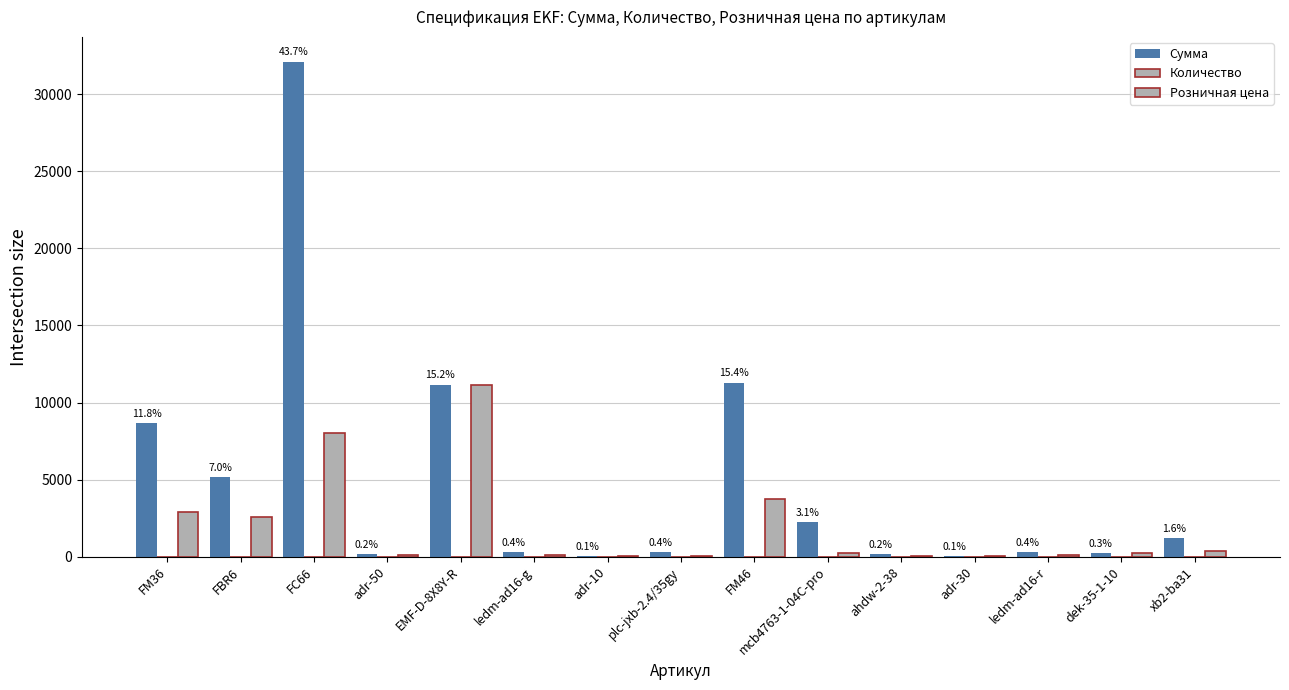

Reading left to right, what are all the values shown in this chart?

Сумма: FM36=8664	FBR6=5160	FC66=32100	adr-50=168	EMF-D-8X8Y-R=11168	ledm-ad16-g=321	adr-10=57	plc-jxb-2.4/35gy=290	FM46=11292	mcb4763-1-04C-pro=2241	ahdw-2-38=165	adr-30=47	ledm-ad16-r=324	dek-35-1-10=223	xb2-ba31=1185
Количество: FM36=3	FBR6=2	FC66=4	adr-50=2	EMF-D-8X8Y-R=1	ledm-ad16-g=3	adr-10=3	plc-jxb-2.4/35gy=10	FM46=3	mcb4763-1-04C-pro=9	ahdw-2-38=3	adr-30=1	ledm-ad16-r=3	dek-35-1-10=1	xb2-ba31=3
Розничная цена: FM36=2888	FBR6=2580	FC66=8025	adr-50=84	EMF-D-8X8Y-R=11168	ledm-ad16-g=107	adr-10=19	plc-jxb-2.4/35gy=29	FM46=3764	mcb4763-1-04C-pro=249	ahdw-2-38=55	adr-30=47	ledm-ad16-r=108	dek-35-1-10=223	xb2-ba31=395